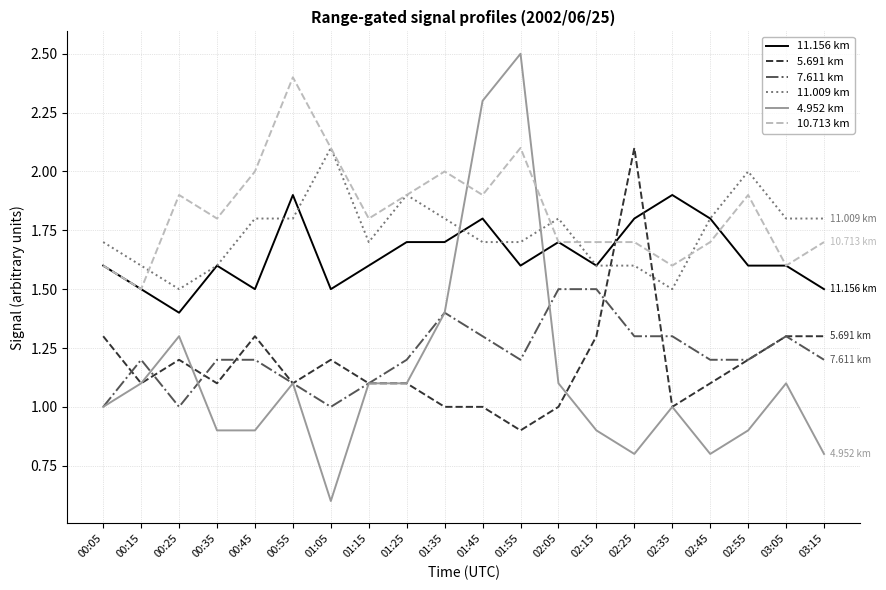

What is the highest value of the 10.713 km series?

2.4